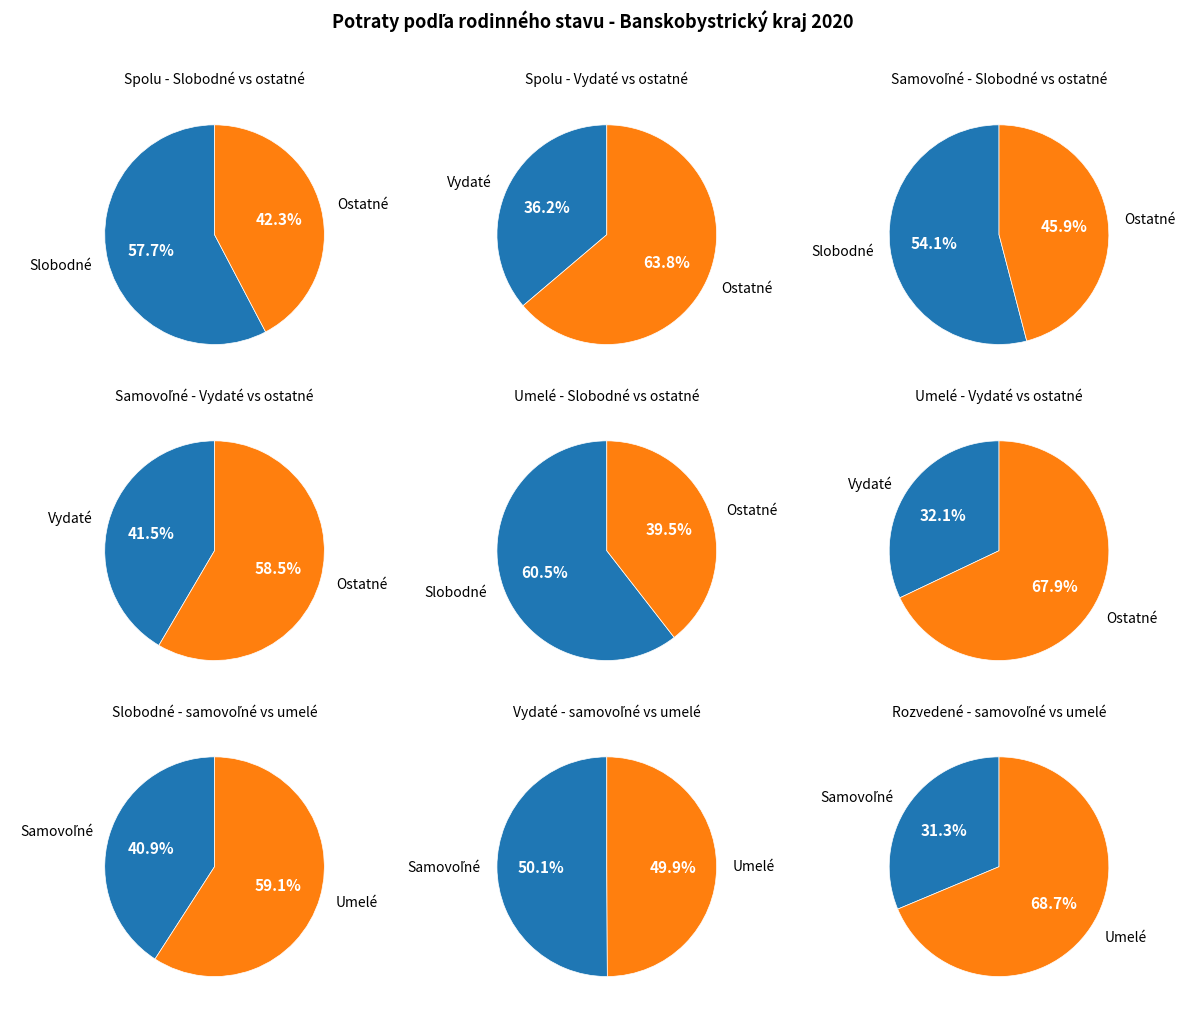

The Slobodné slice represents 63% of the pie. True or false?

False